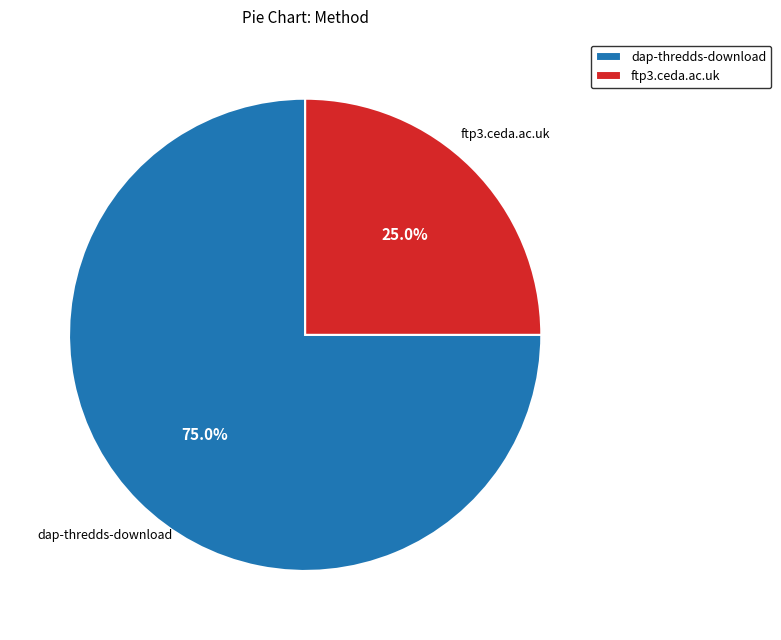

Which category accounts for the majority?

dap-thredds-download